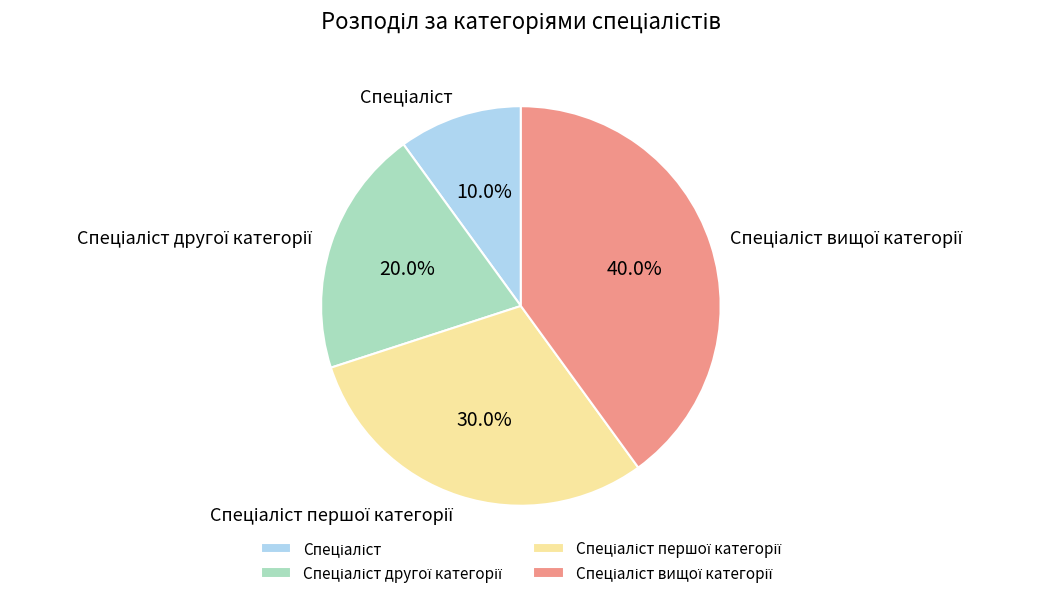

Is there any slice that represents more than half of the pie?

No